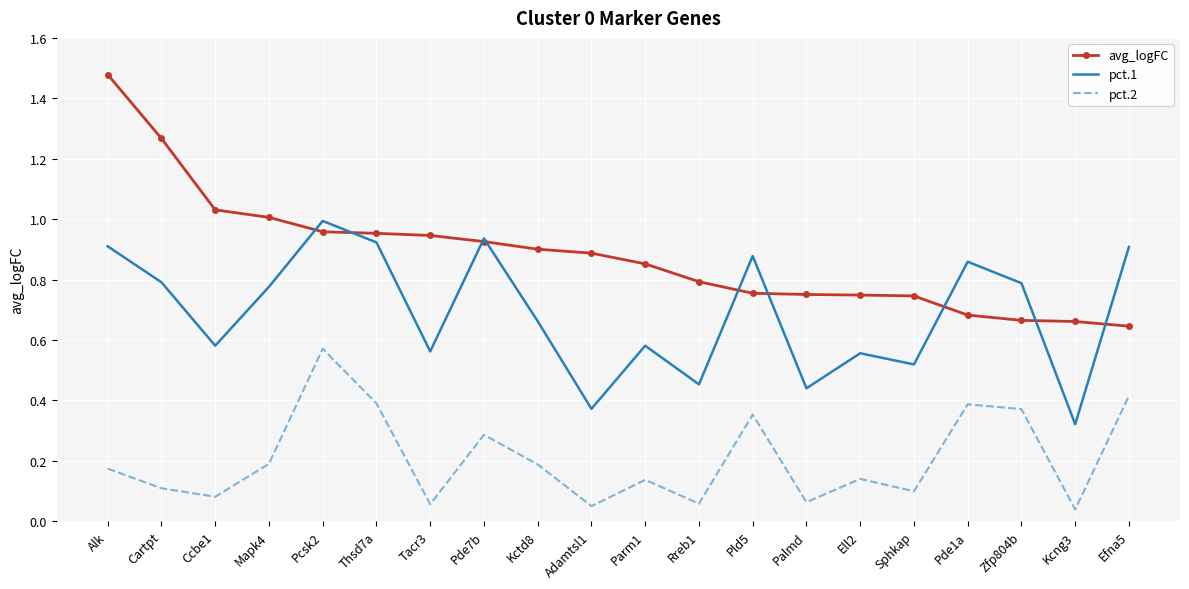

True or false: avg_logFC and pct.2 cross at least once.

False